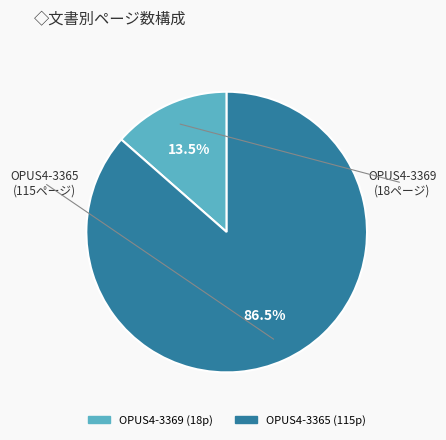

Is there a majority slice in this chart?

Yes